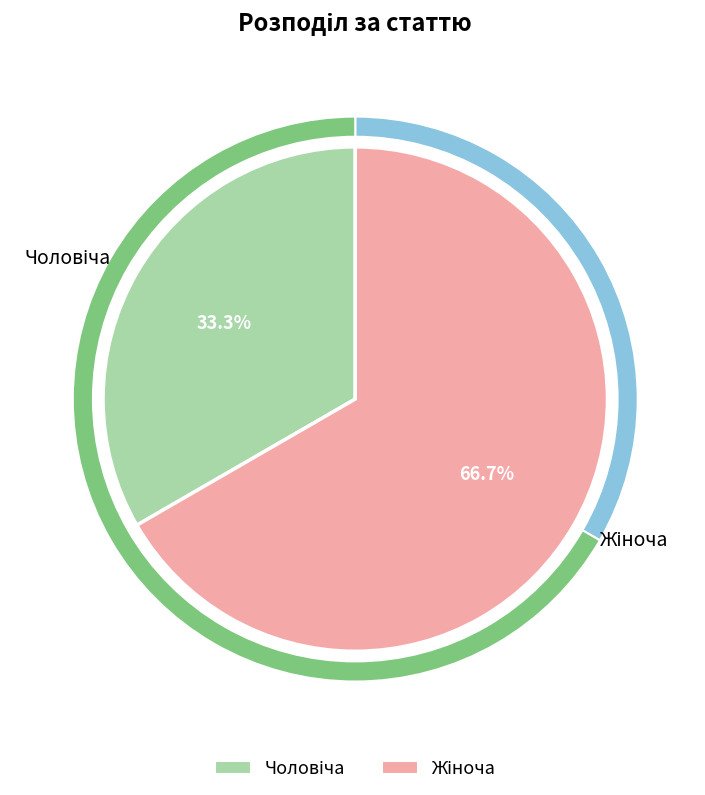

To the nearest percent, what is the difference between the Чоловіча and Жіноча slice percentages?

33%